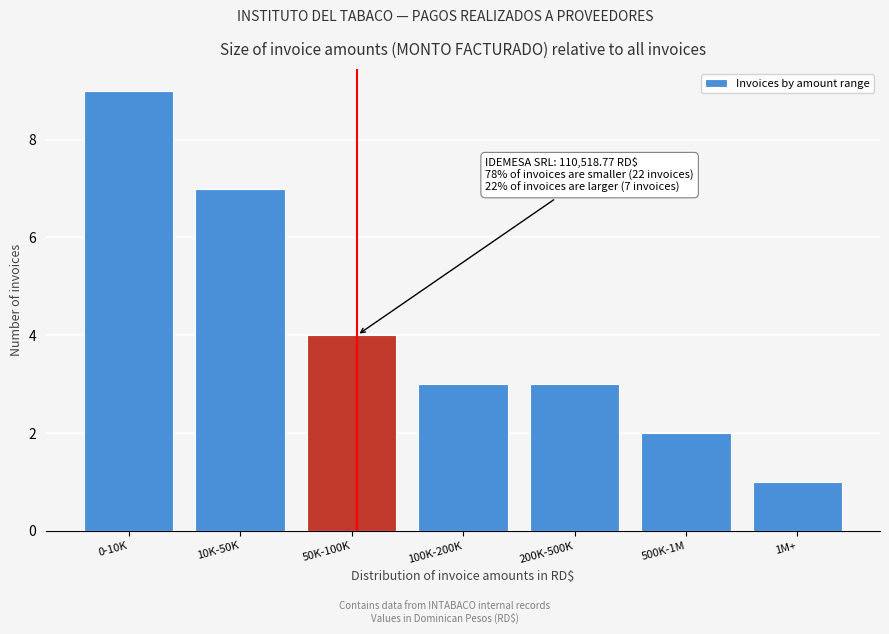

Reading left to right, extract all data points from this chart.

0-10K=9	10K-50K=7	50K-100K=4	100K-200K=3	200K-500K=3	500K-1M=2	1M+=1